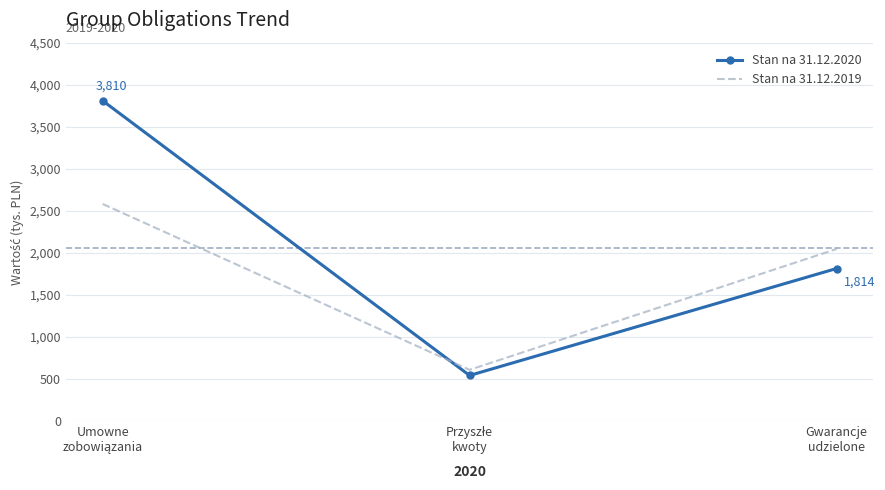

Rank the series by their average value, from lowest to highest.

Stan na 31.12.2019, Stan na 31.12.2020